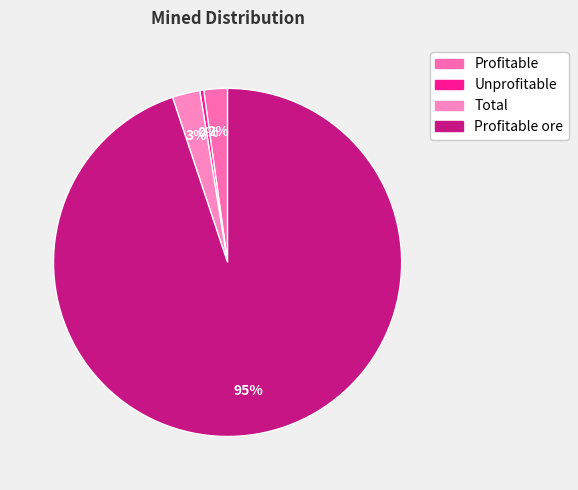

Count the number of slices in the pie.

4